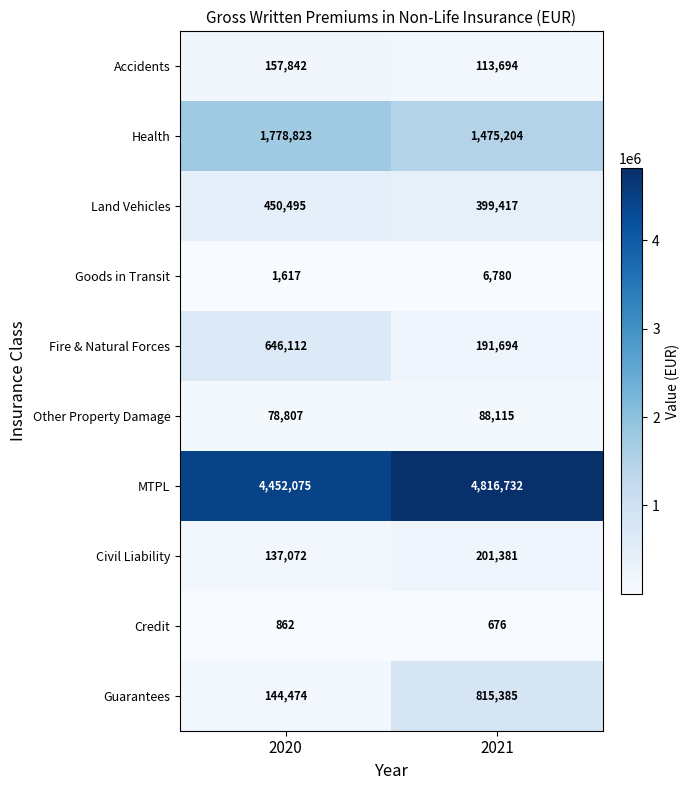

At 2021, list the series in order from largest to smallest.

MTPL, Health, Guarantees, Land Vehicles, Civil Liability, Fire & Natural Forces, Accidents, Other Property Damage, Goods in Transit, Credit